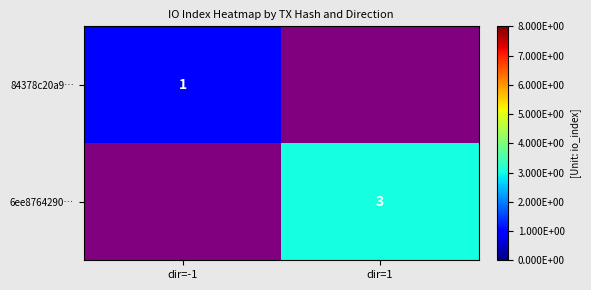

Is the value of 84378c20a9… at dir=-1 greater than the value of 6ee8764290… at dir=1?

No